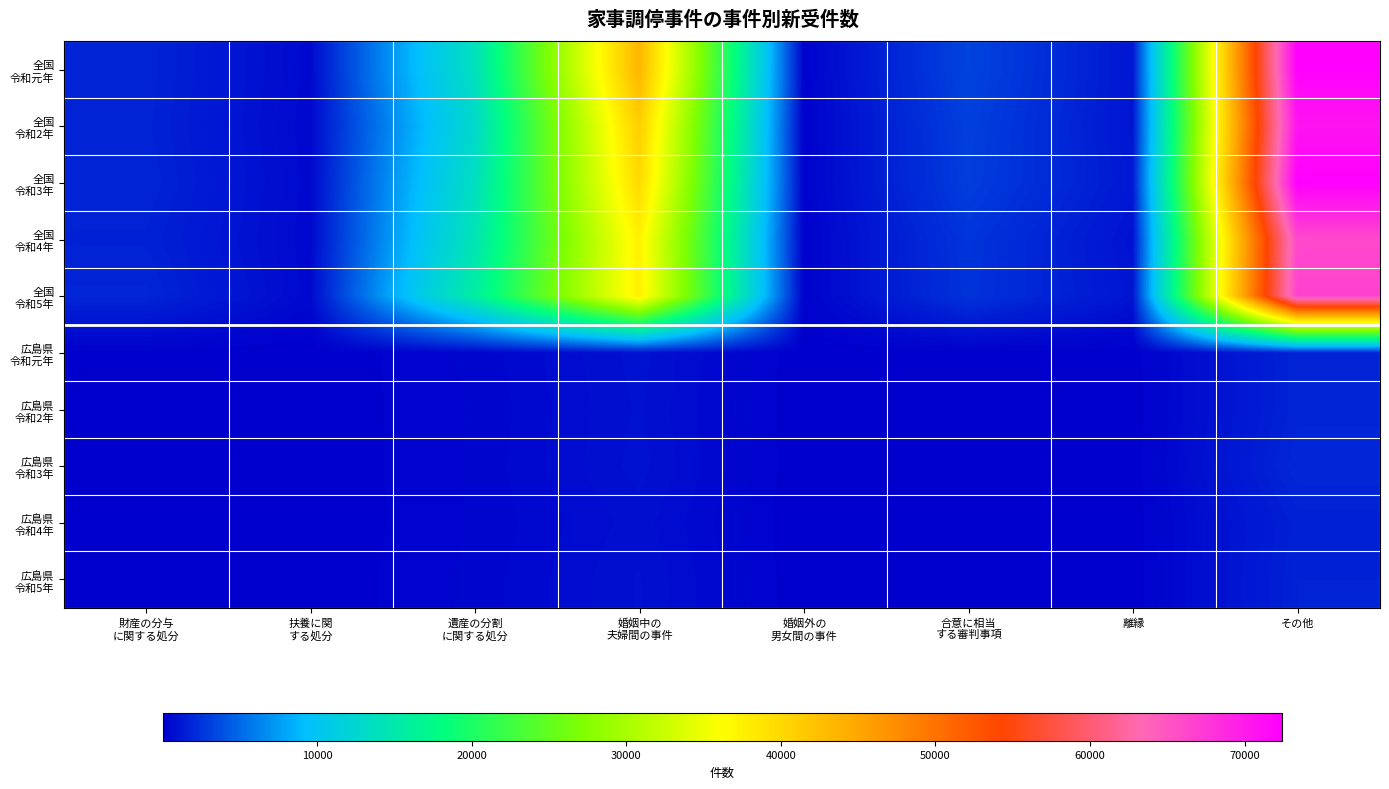

Count the number of data series in this chart.

10